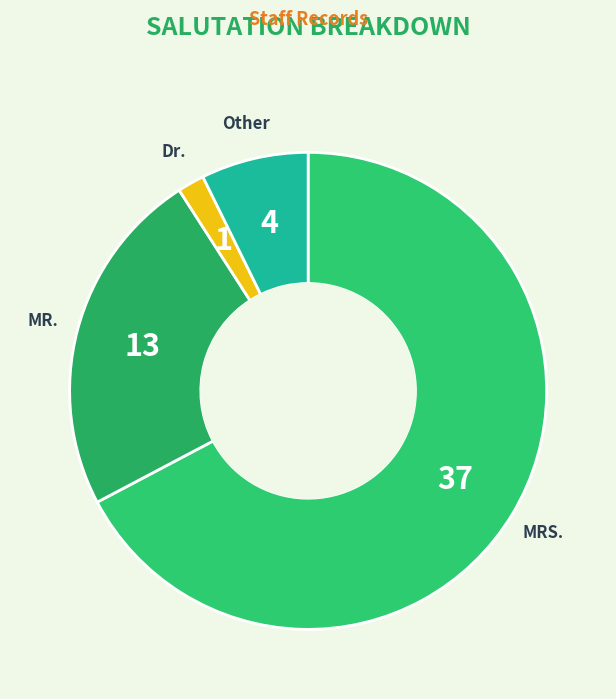

Rank the categories by value from lowest to highest.

Dr., Other, MR., MRS.